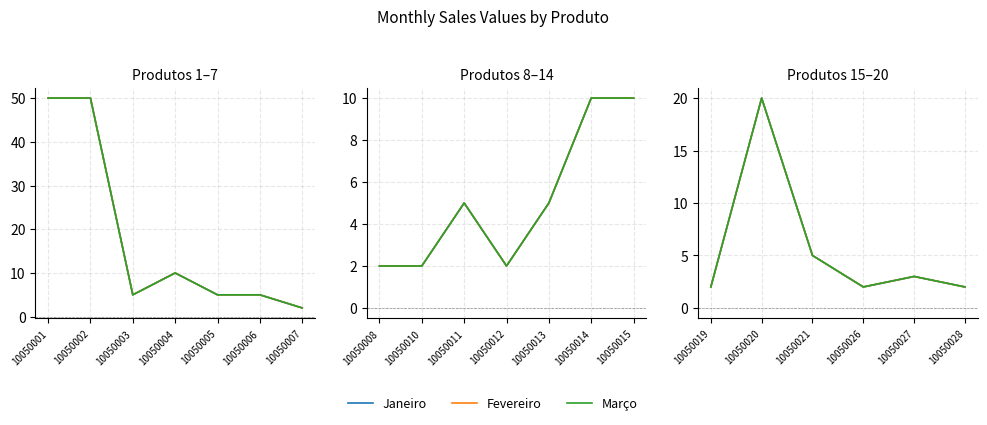

How many interior local valleys does the Janeiro series have?

1